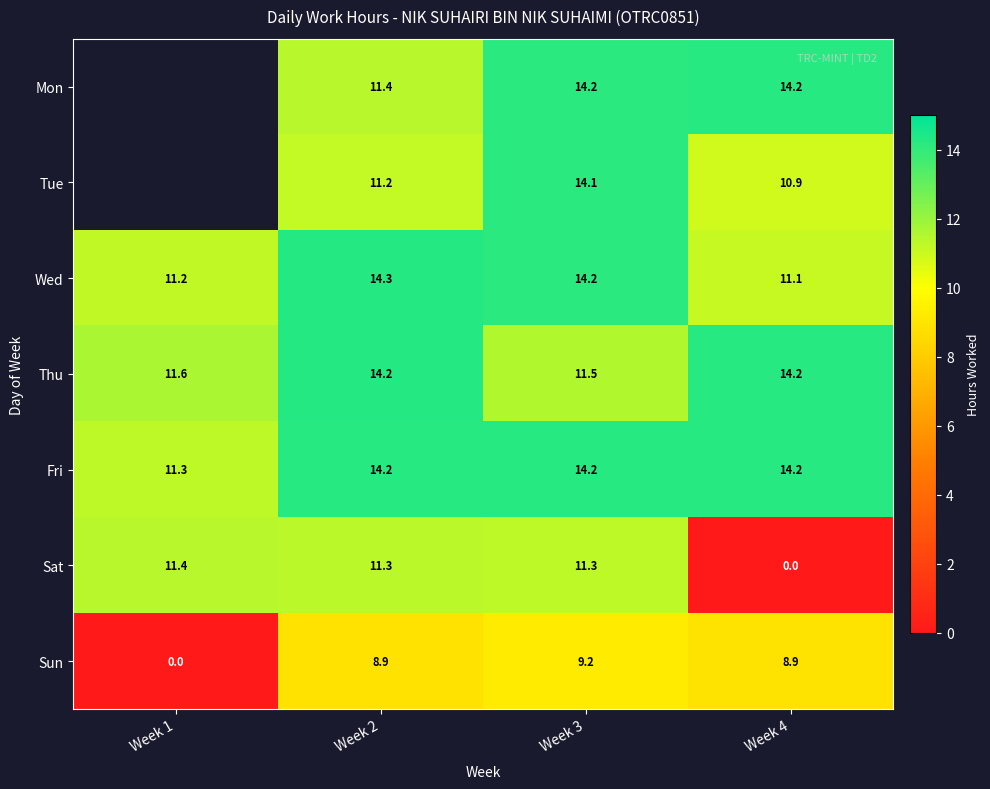

Is the value of Sat at Week 2 greater than the value of Mon at Week 2?

No